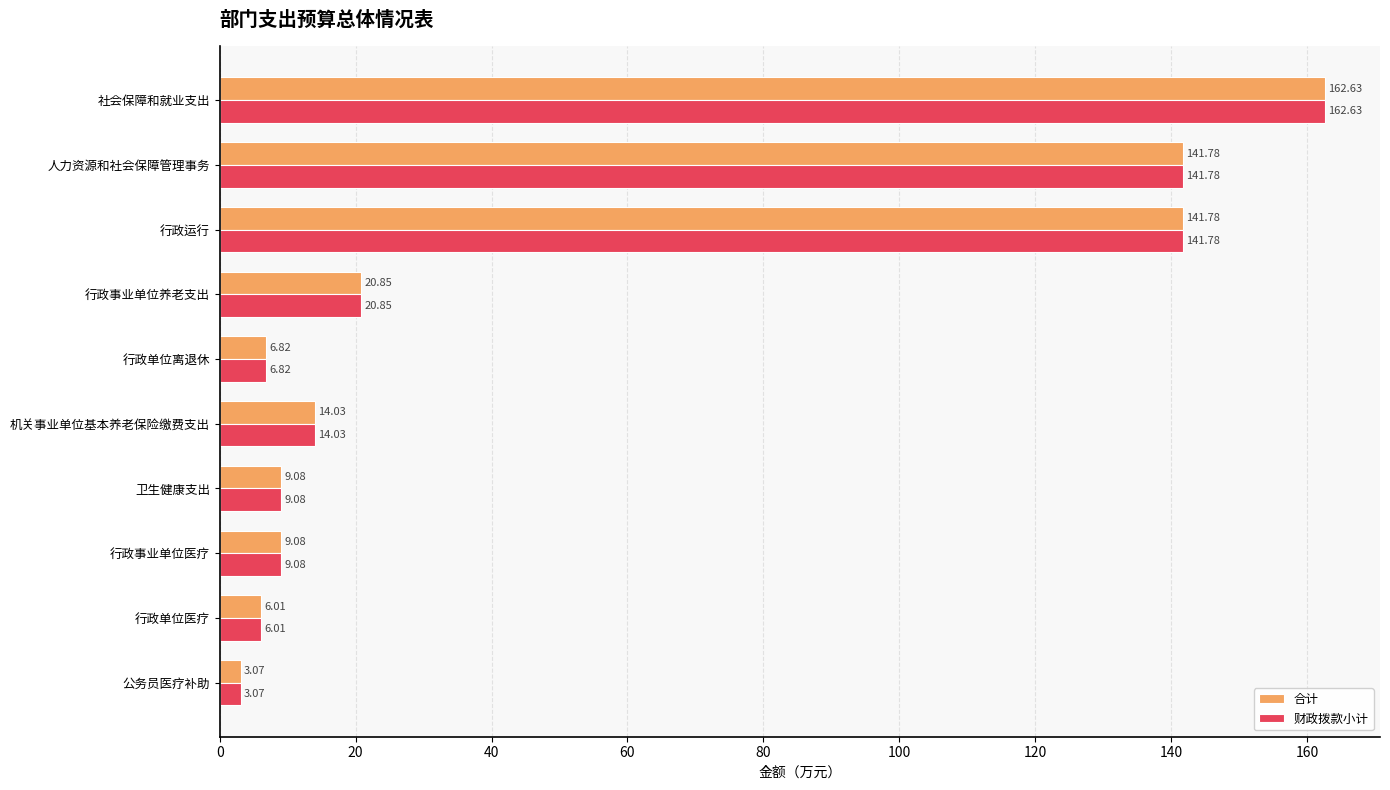

Which category has the highest value in the 合计 series?

社会保障和就业支出